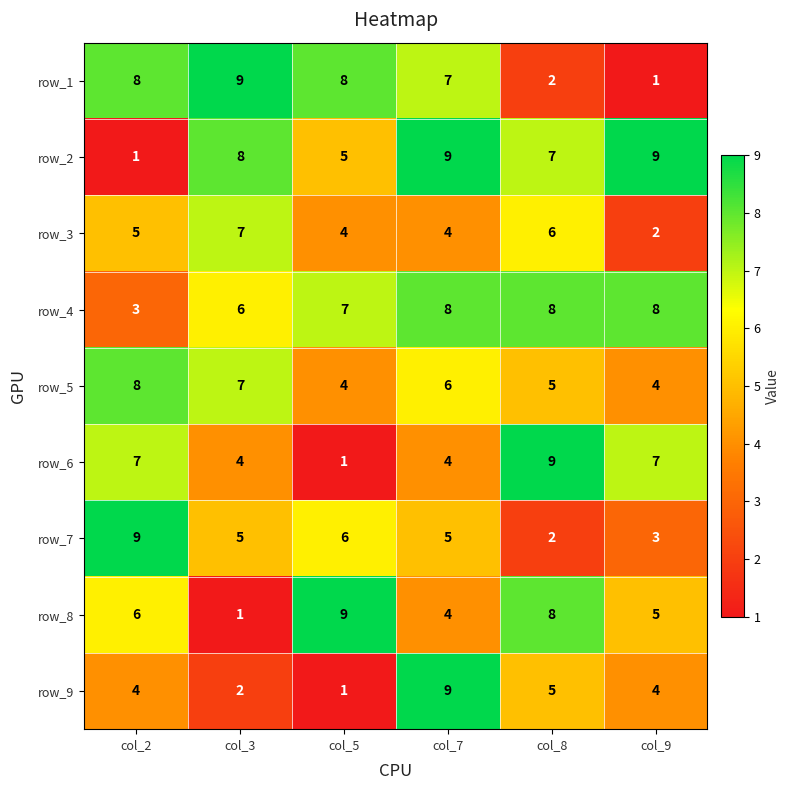

What is the maximum value shown in the chart?

9